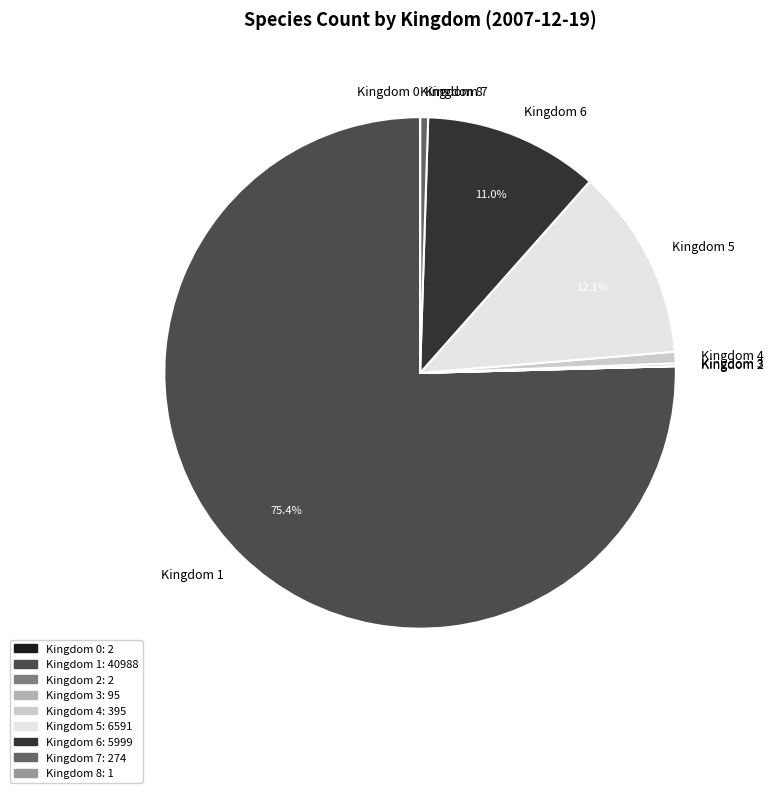

What is the largest slice in the pie chart?

Kingdom 1